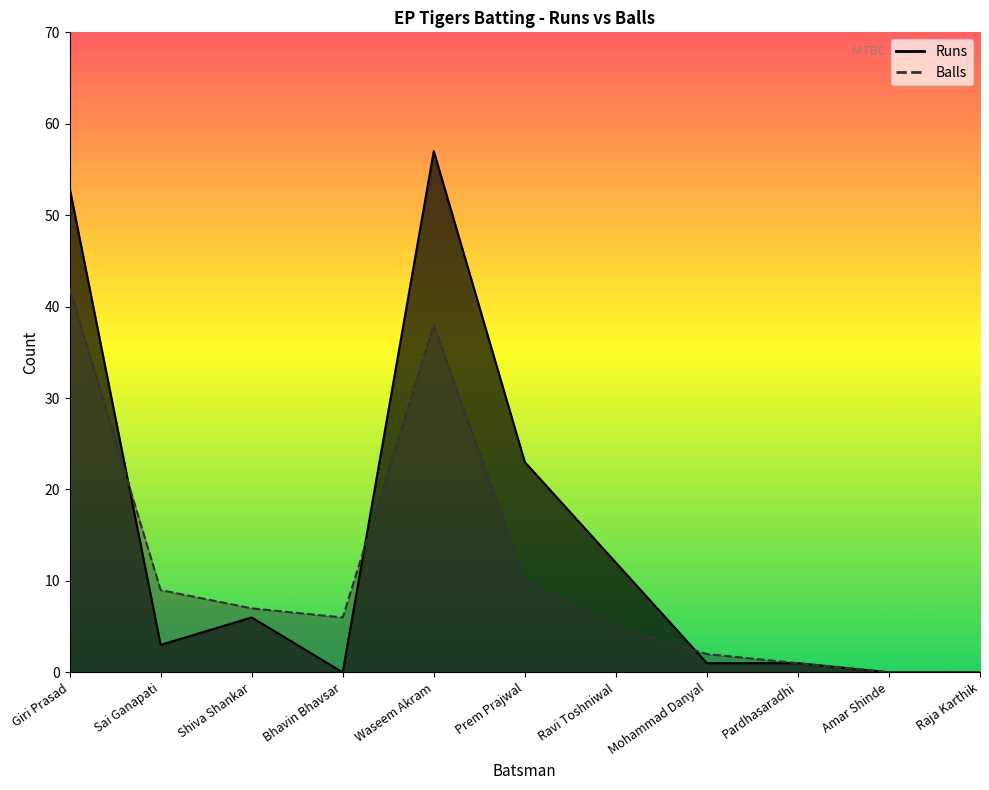

Which series ends up on top after the final intersection of Balls and Runs?

Balls